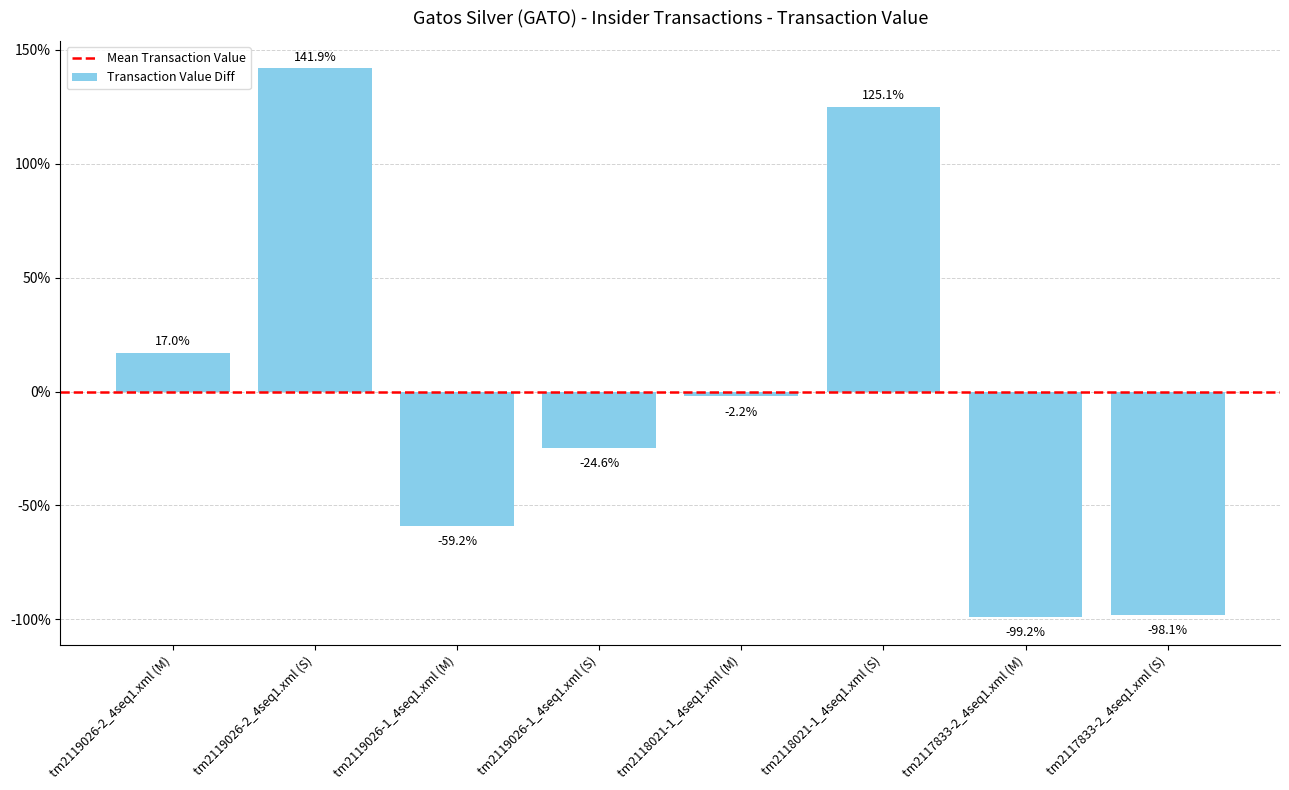

List the labels in order of value, smallest first.

tm2117833-2_4seq1.xml (M), tm2117833-2_4seq1.xml (S), tm2119026-1_4seq1.xml (M), tm2119026-1_4seq1.xml (S), tm2118021-1_4seq1.xml (M), tm2119026-2_4seq1.xml (M), tm2118021-1_4seq1.xml (S), tm2119026-2_4seq1.xml (S)